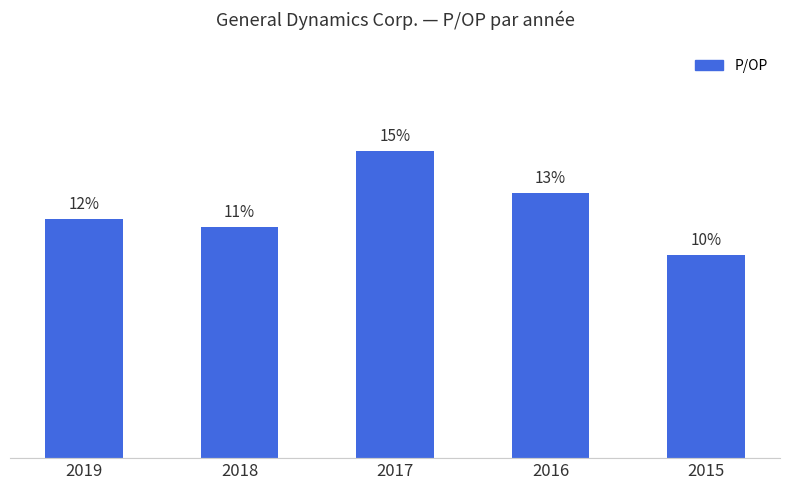

What is the difference between the values at 2017 and 2016?

2.0